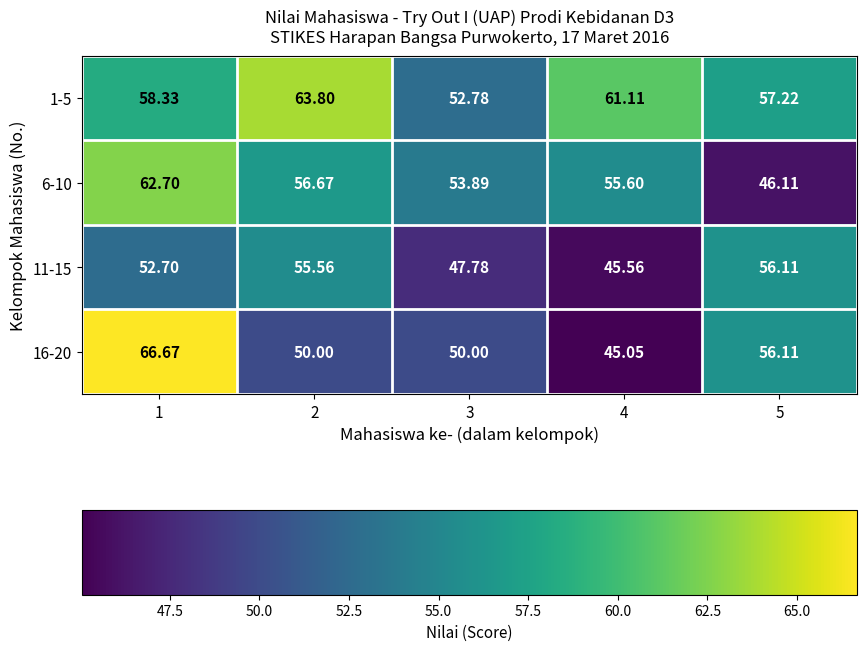

Is the value of 16-20 at 1 greater than the value of 11-15 at 4?

Yes